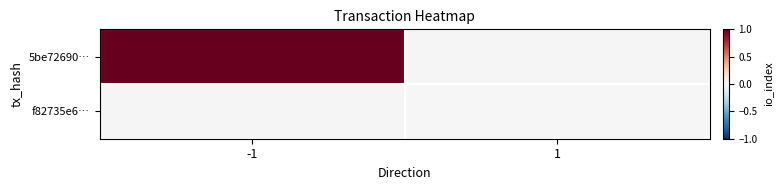

Is the value of 5be72690… at 1 greater than the value of f82735e6… at 1?

No